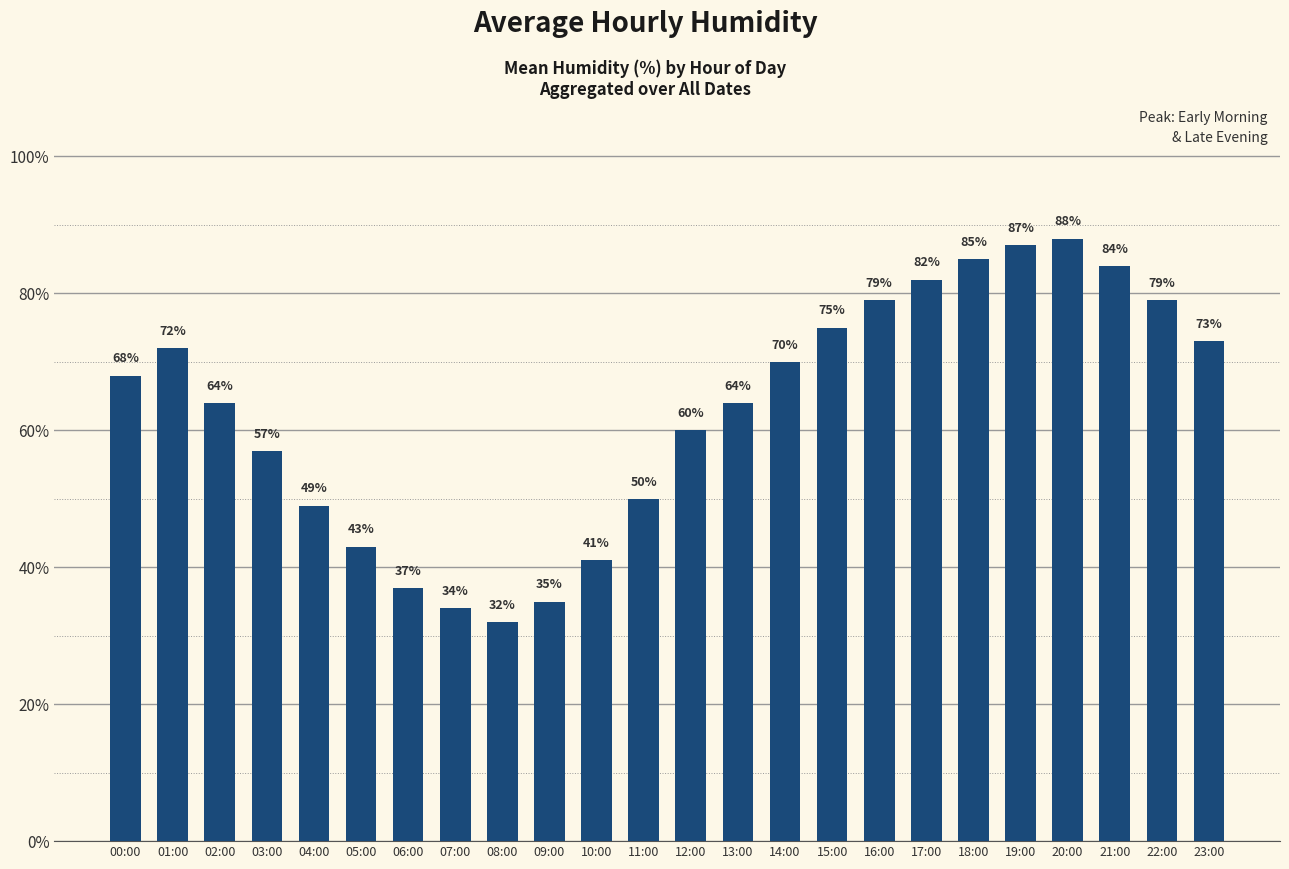

What is the sum of the values at 02:00 and 16:00?

143